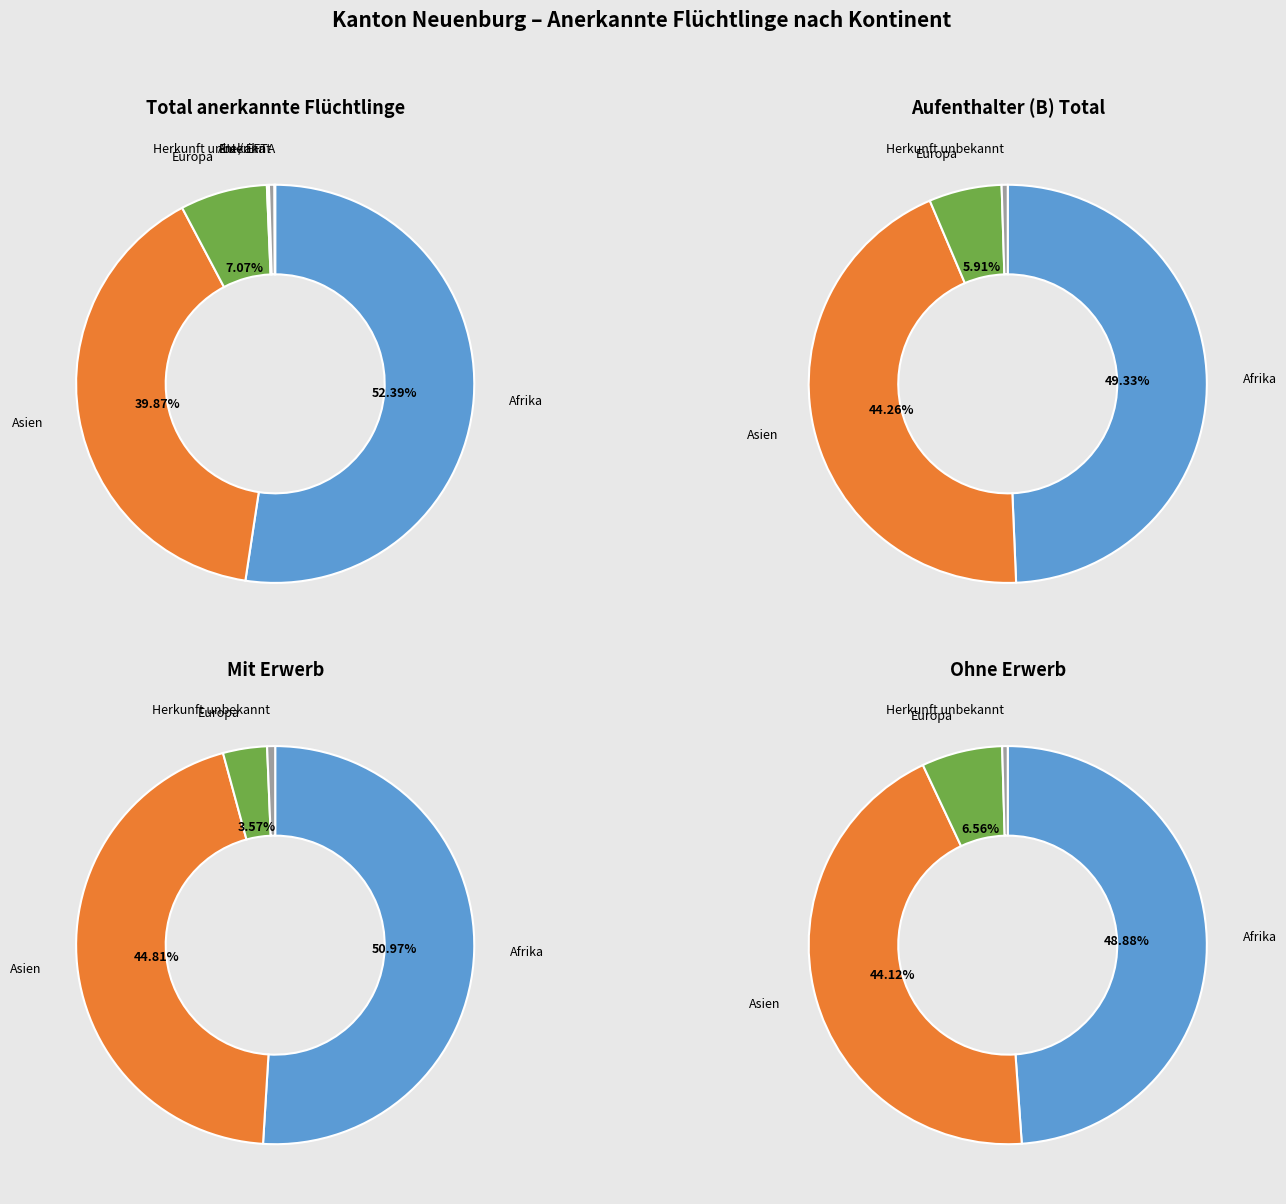

Rank the categories by value from lowest to highest.

EU / EFTA, Amerika, Herkunft unbekannt, Europa, Asien, Afrika